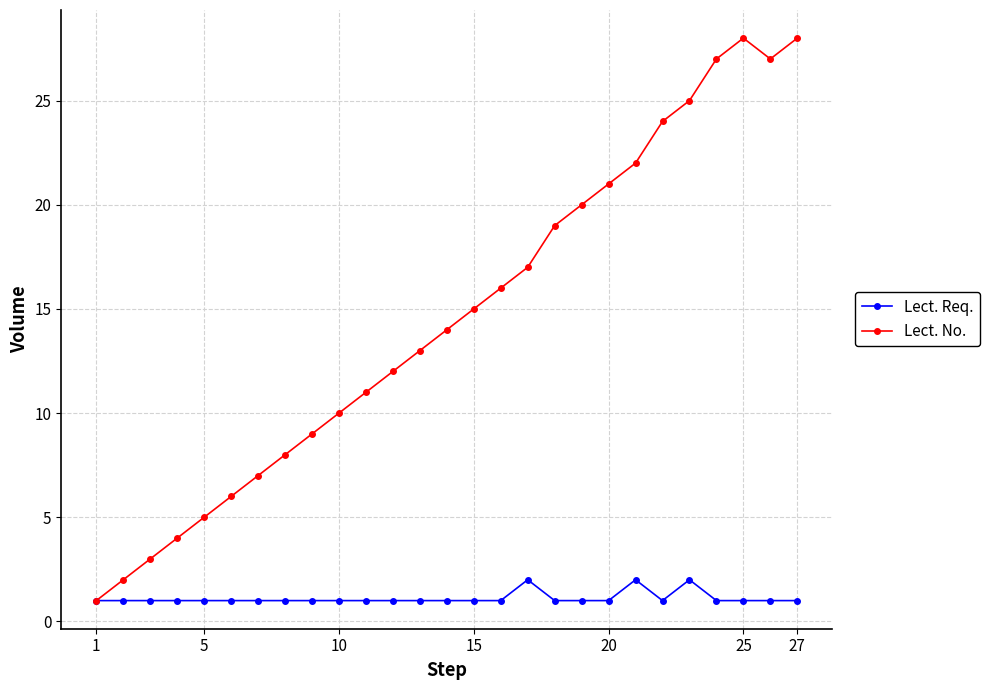

How many interior local valleys does the Lect. No. series have?

1